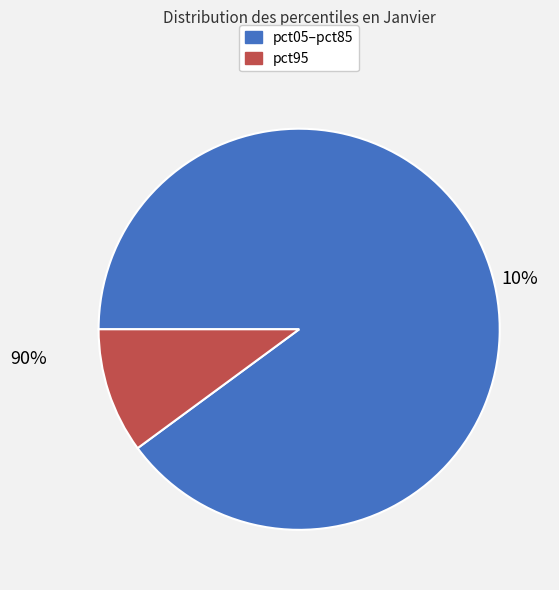

Is it true that pct85 is 14% of the pie?

False